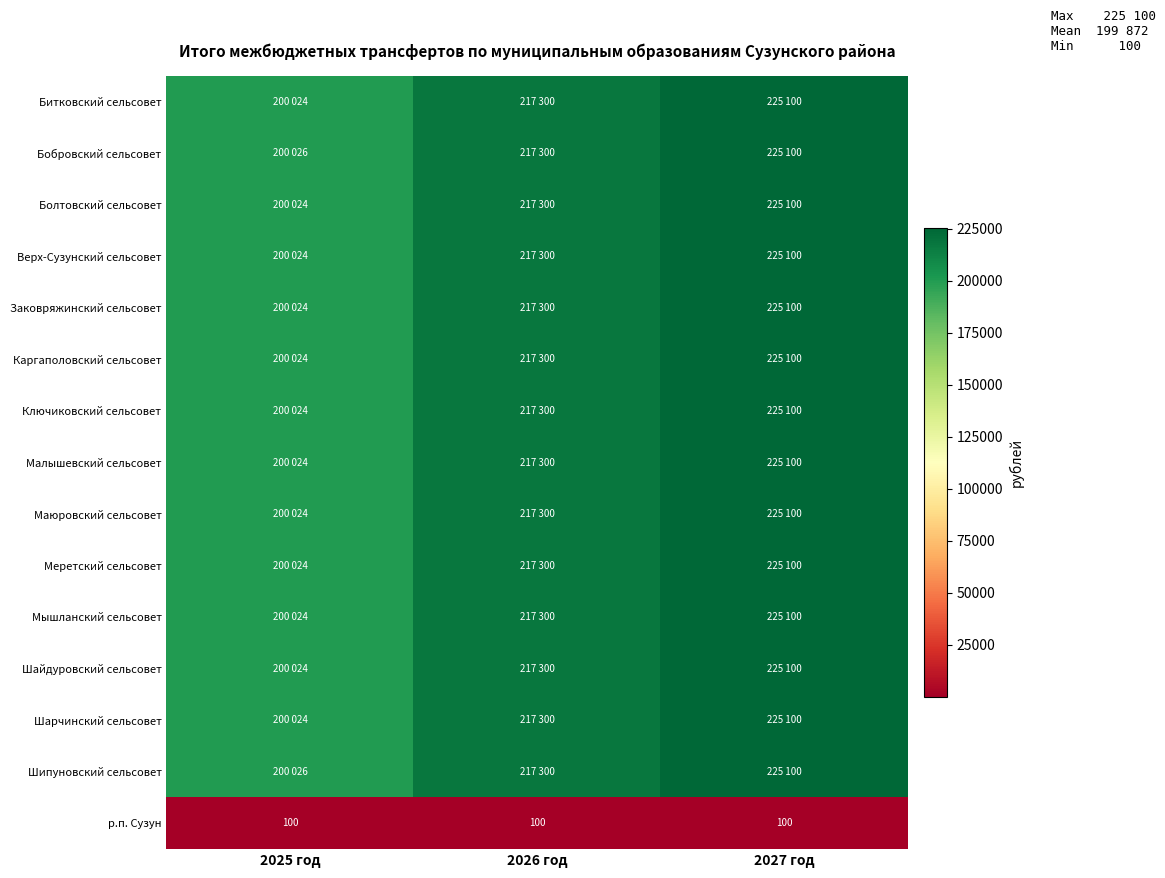

Read the р.п. Сузун value at 2025 год.

100